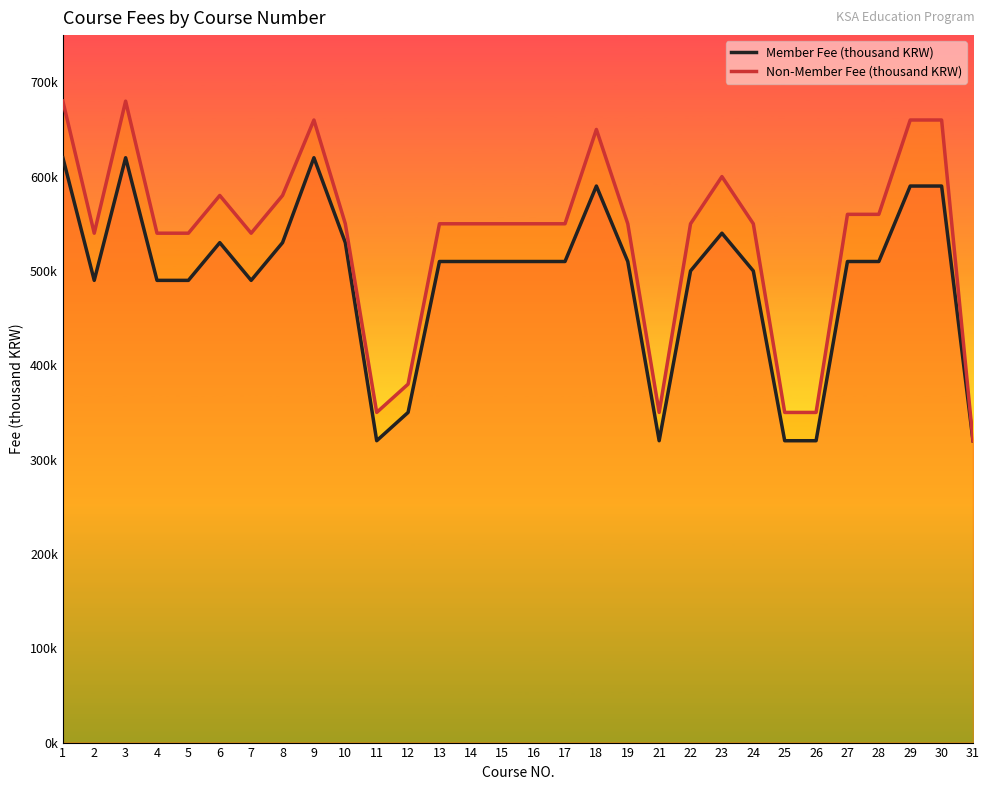

At how many categories does at least one series exceed 615?

6